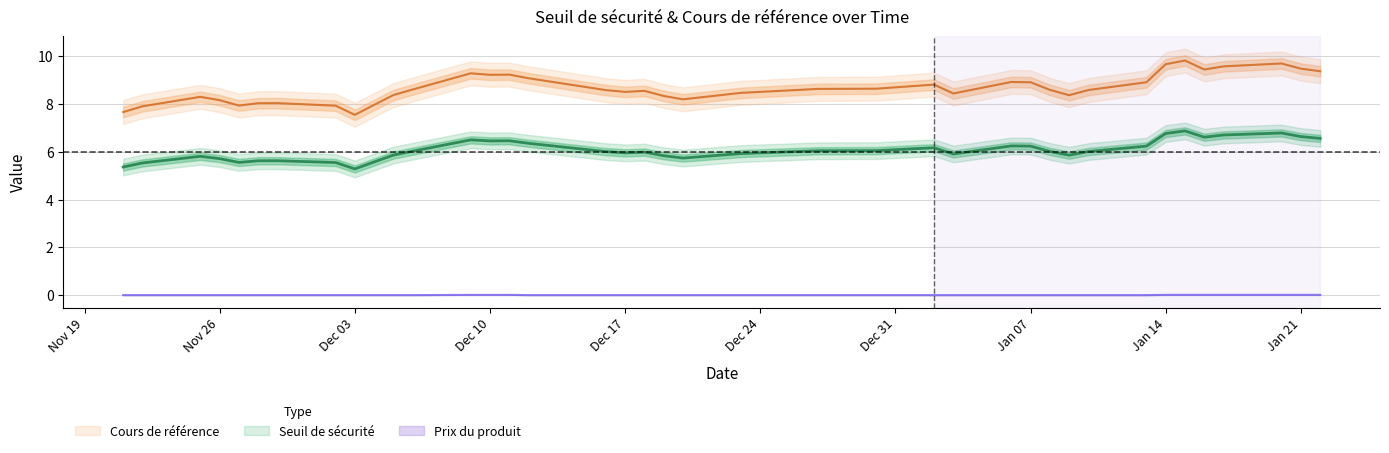

Count the number of data series in this chart.

3